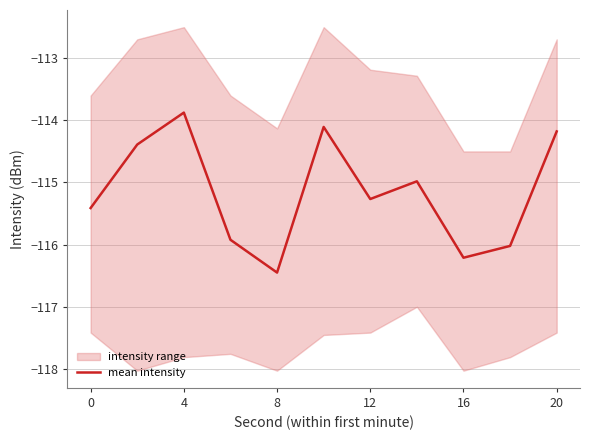

The mean intensity series shows -115.3 at 12. True or false?

True